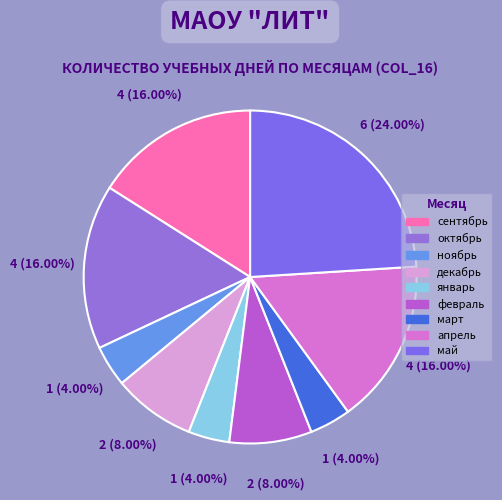

What is the ratio of the value at сентябрь to the value at февраль?

2.0